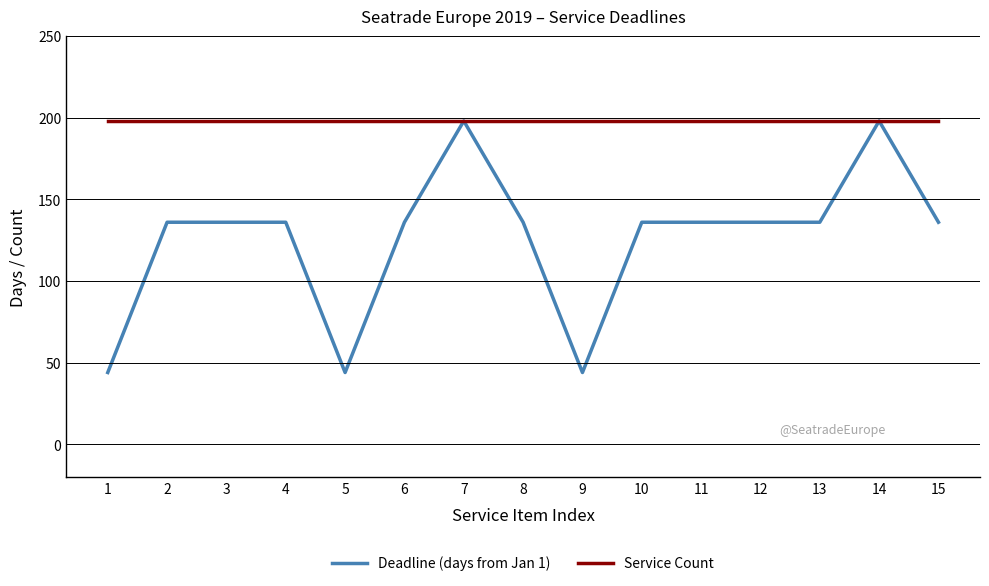

What is the maximum value shown in the chart?

198